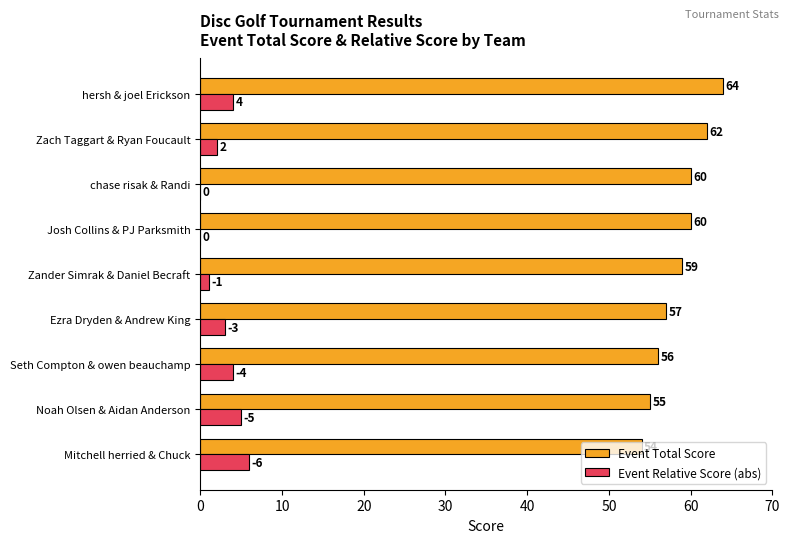

What is the maximum value shown in the chart?

64